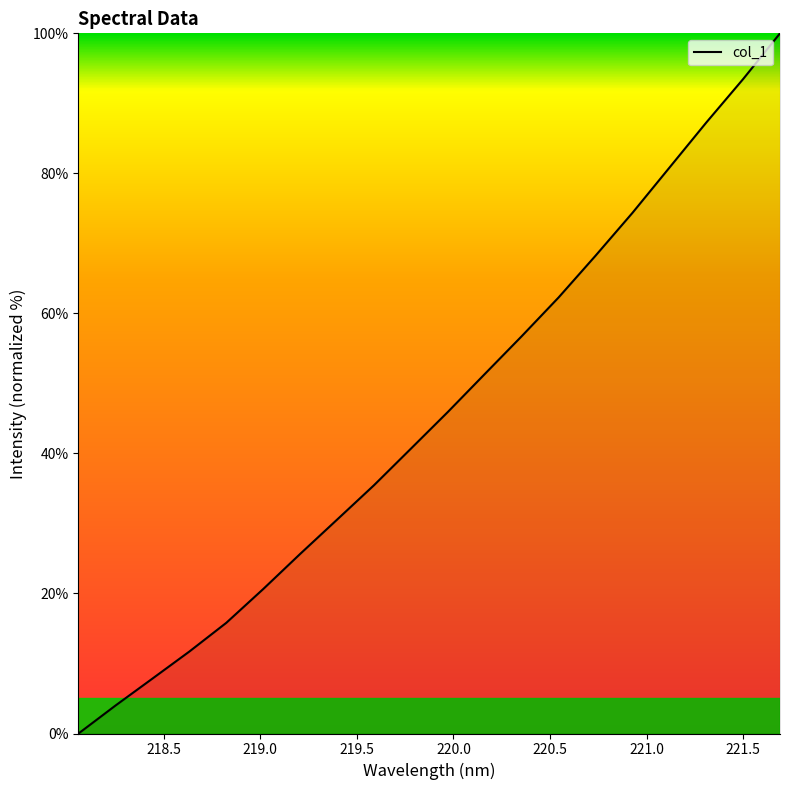

What is the difference between the maximum and minimum values?

100.0